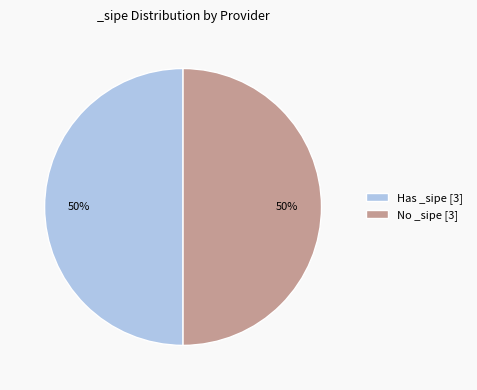

To the nearest percent, what portion does No _sipe [3] represent?

50%